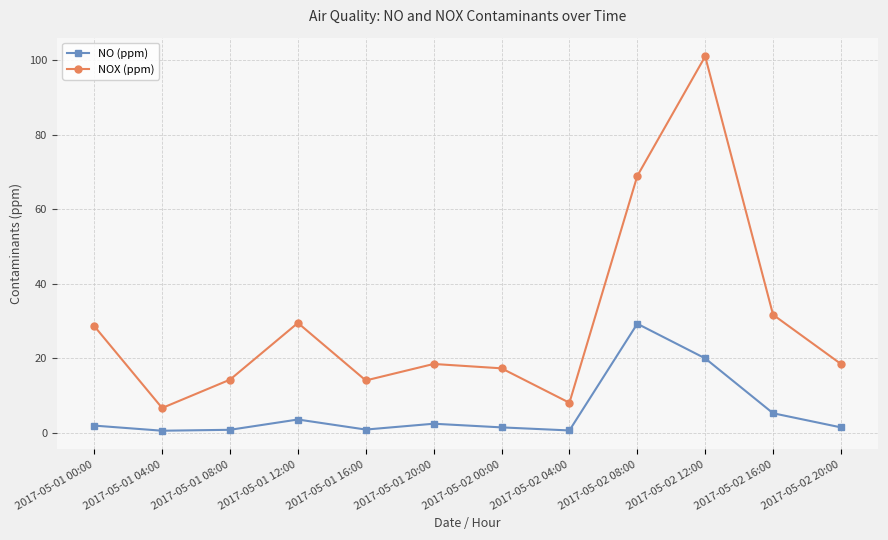

How many data points does each series have?

12